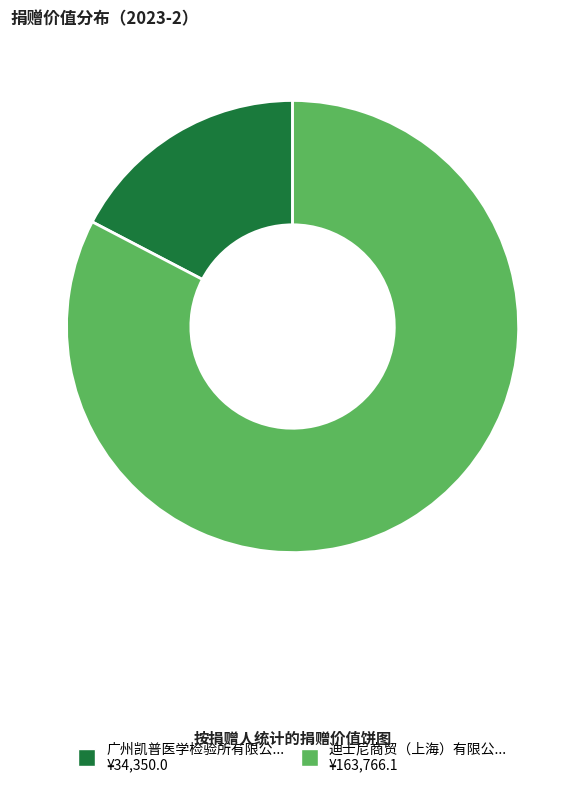

Does any single category account for the majority?

Yes